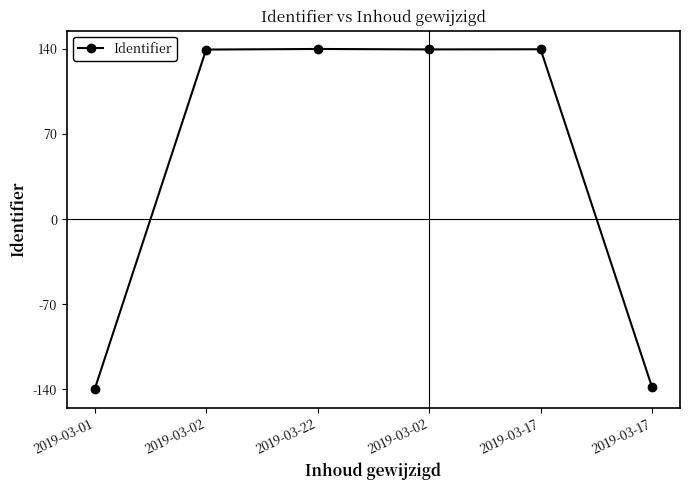

How many values are below zero?

2